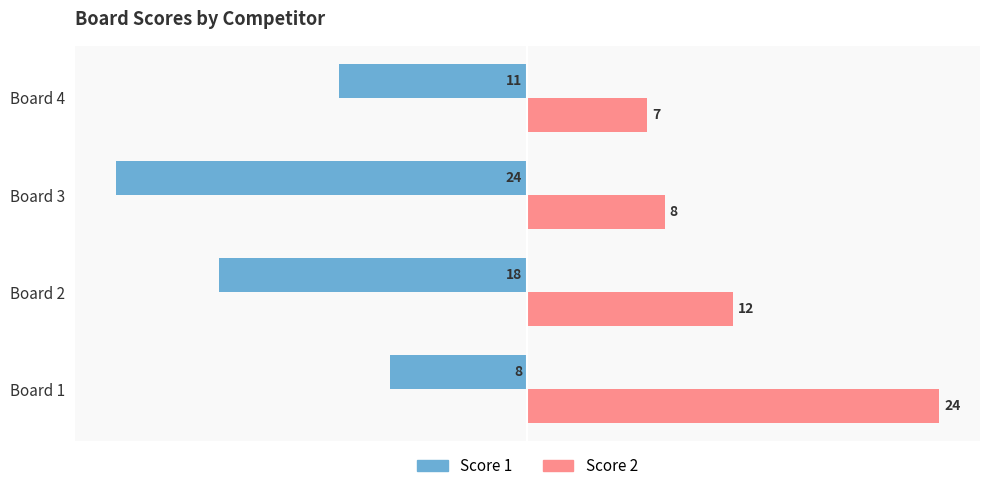

Which series has the largest total across all categories?

Score 2